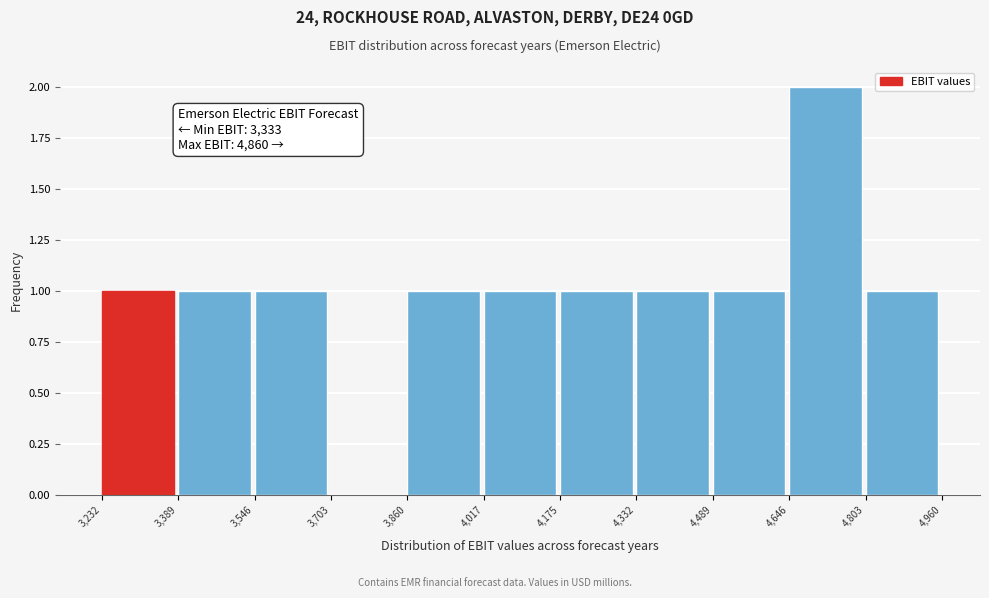

Which range on the x-axis has the tallest bar?

4,646 to 4,803